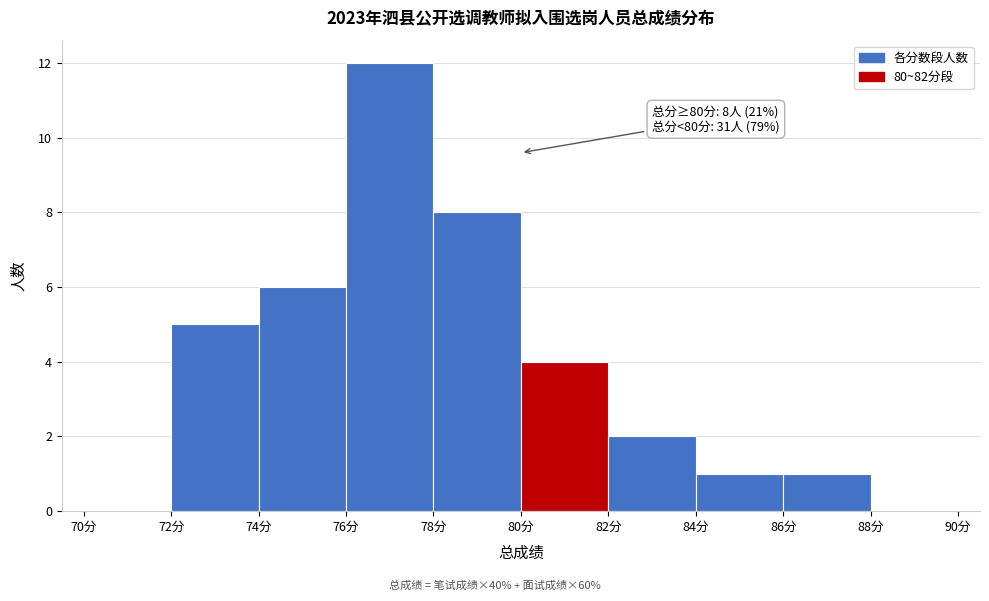

Which range on the x-axis has the tallest bar?

76 to 78